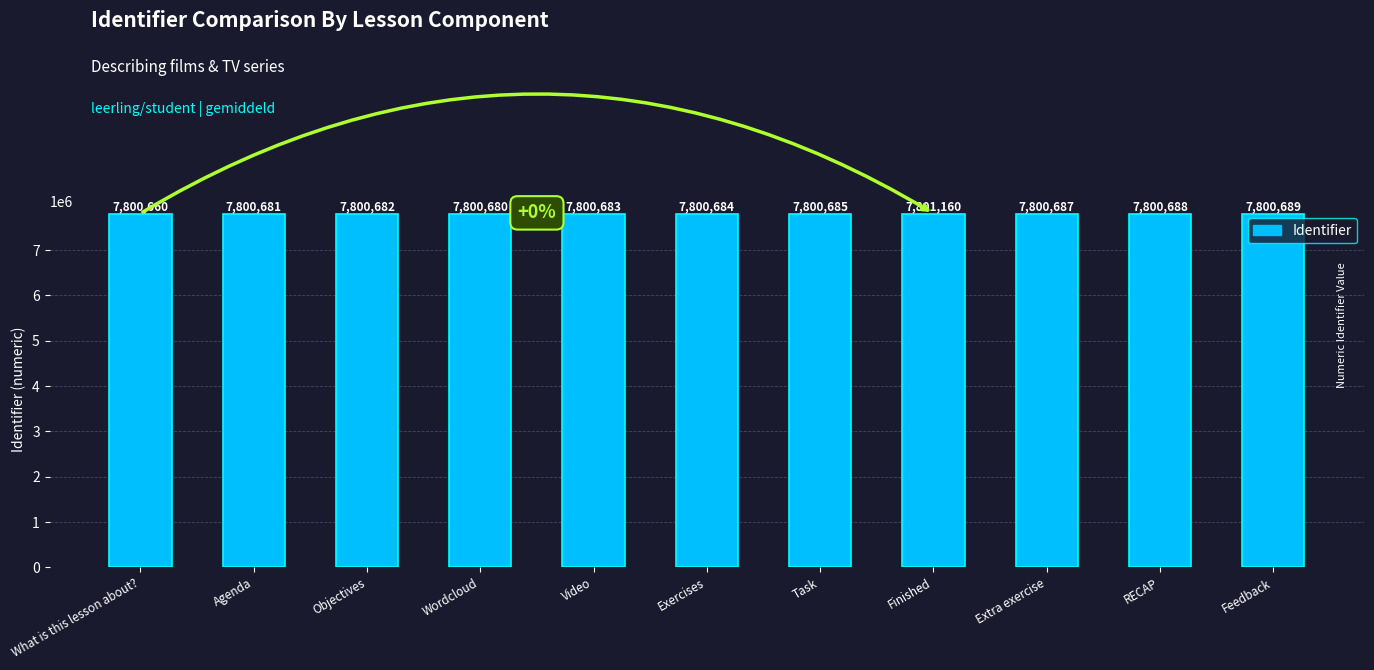

What is the difference between the maximum and second lowest values?

480